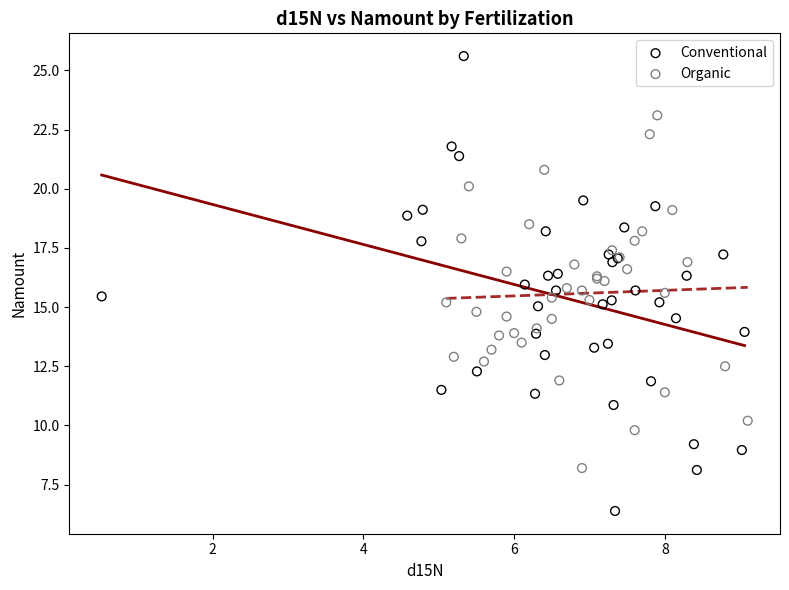

Which series reaches the maximum Y coordinate?

Conventional